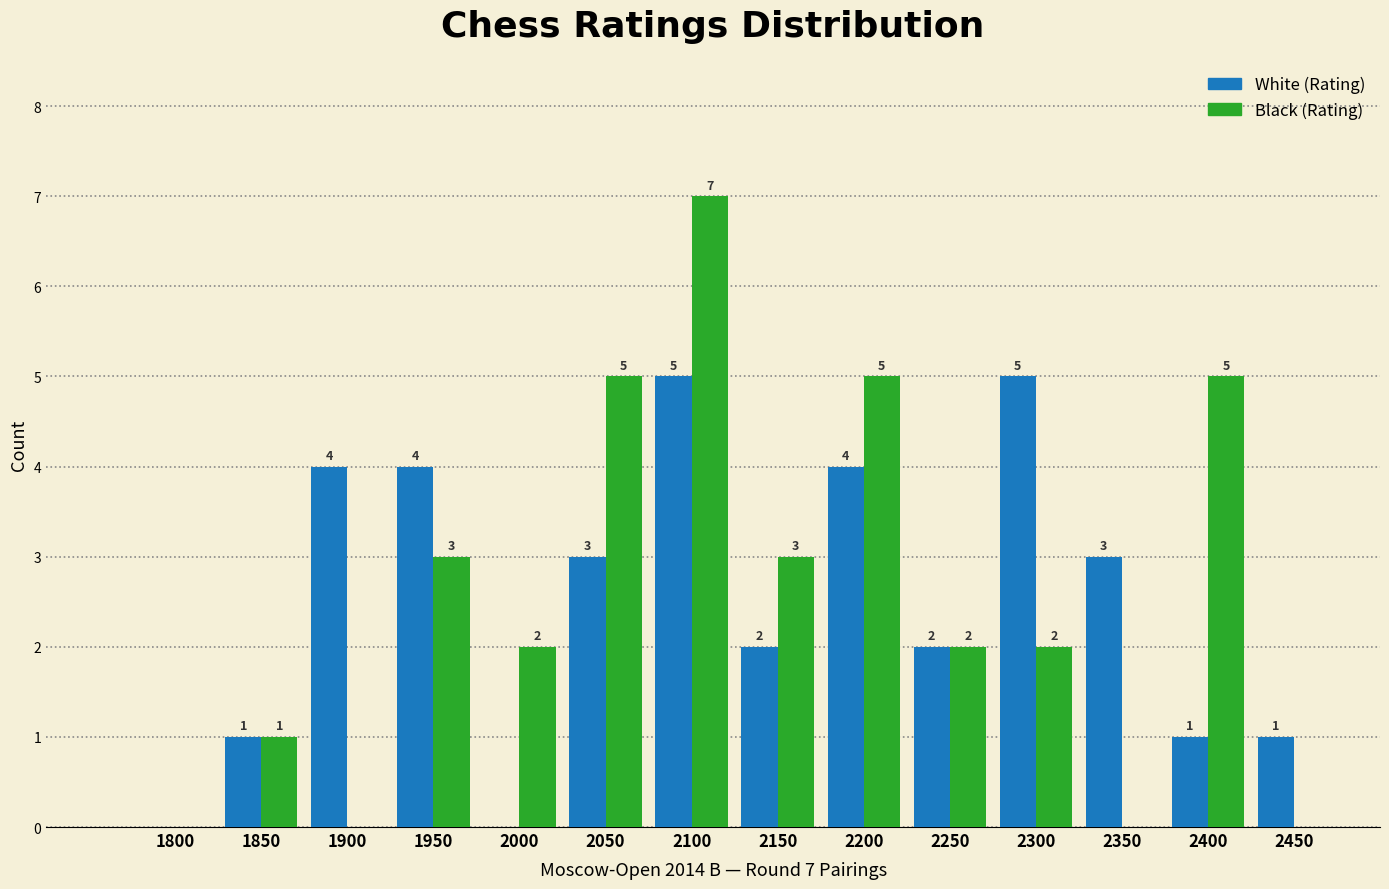

Reading left to right, extract all data points from this chart.

White: 1800=0	1850=1	1900=4	1950=4	2000=0	2050=3	2100=5	2150=2	2200=4	2250=2	2300=5	2350=3	2400=1	2450=1
Black: 1800=0	1850=1	1900=0	1950=3	2000=2	2050=5	2100=7	2150=3	2200=5	2250=2	2300=2	2350=0	2400=5	2450=0